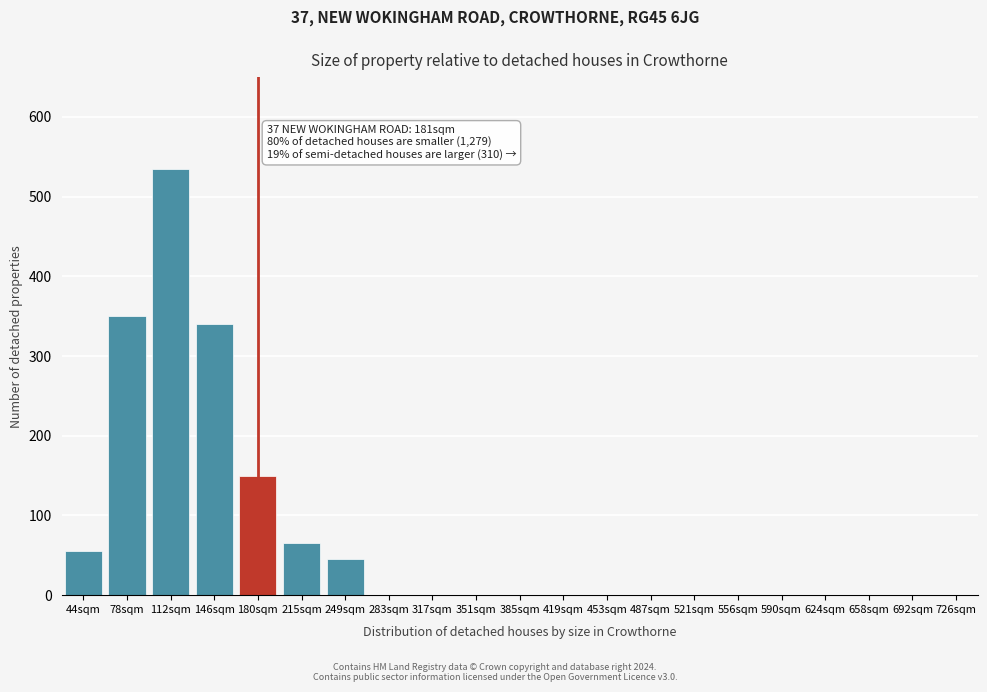

Reading left to right, extract all data points from this chart.

44sqm=55	78sqm=350	112sqm=535	146sqm=340	180sqm=150	215sqm=65	249sqm=45	283sqm=0	317sqm=0	351sqm=0	385sqm=0	419sqm=0	453sqm=0	487sqm=0	521sqm=0	556sqm=0	590sqm=0	624sqm=0	658sqm=0	692sqm=0	726sqm=0